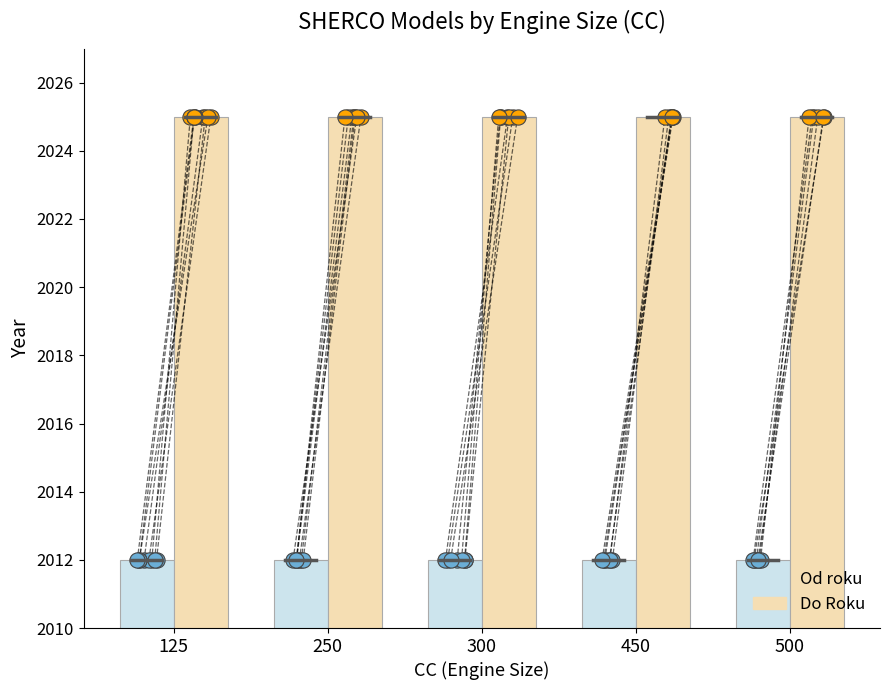

At which category is the sum across all series the highest?

125